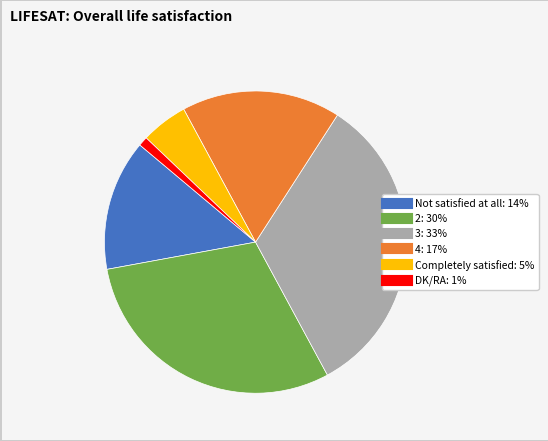

Rank the categories by value from highest to lowest.

3, 2, 4, Not satisfied at all, Completely satisfied, DK/RA